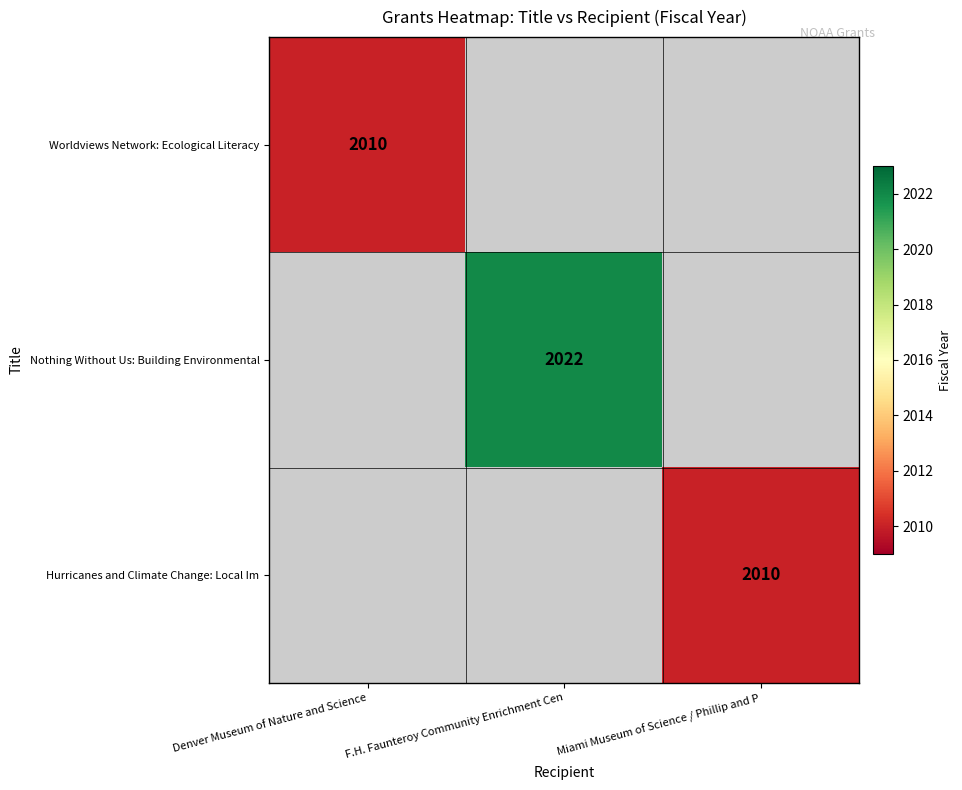

The Nothing Without Us: Building Environmental series shows 2022 at F.H. Faunteroy Community Enrichment Cen. True or false?

True